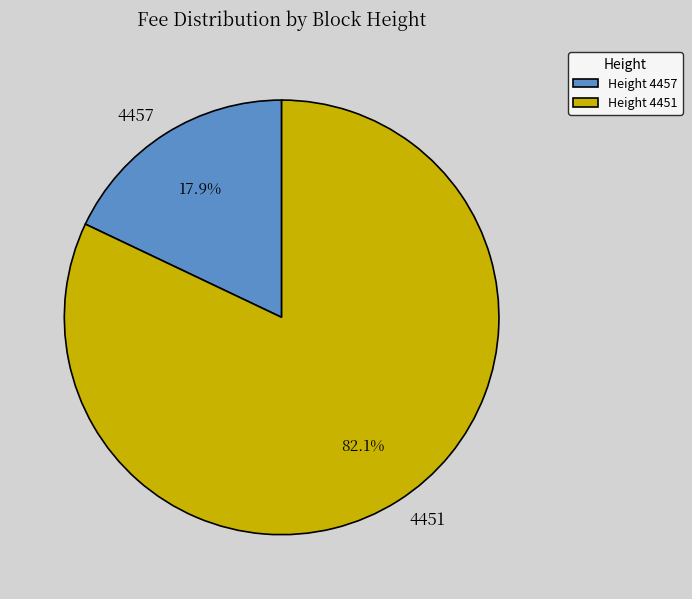

To the nearest percent, what is the average slice percentage?

50%